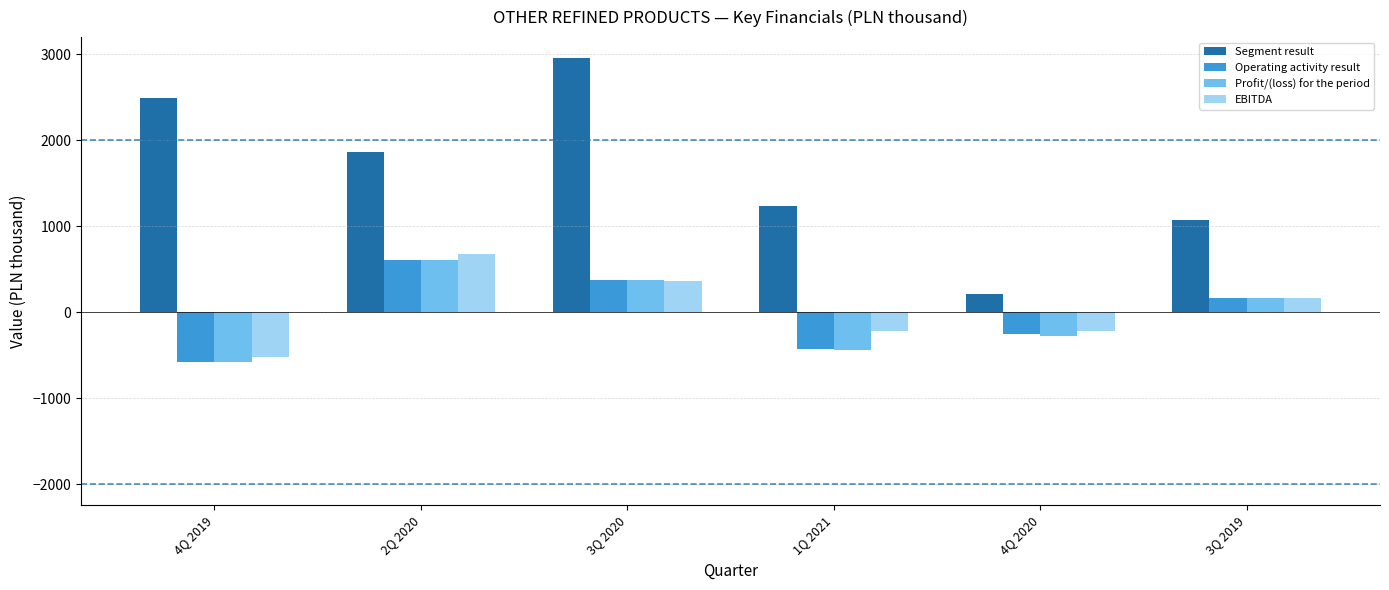

What is the sum of all Segment result values?

9831.0